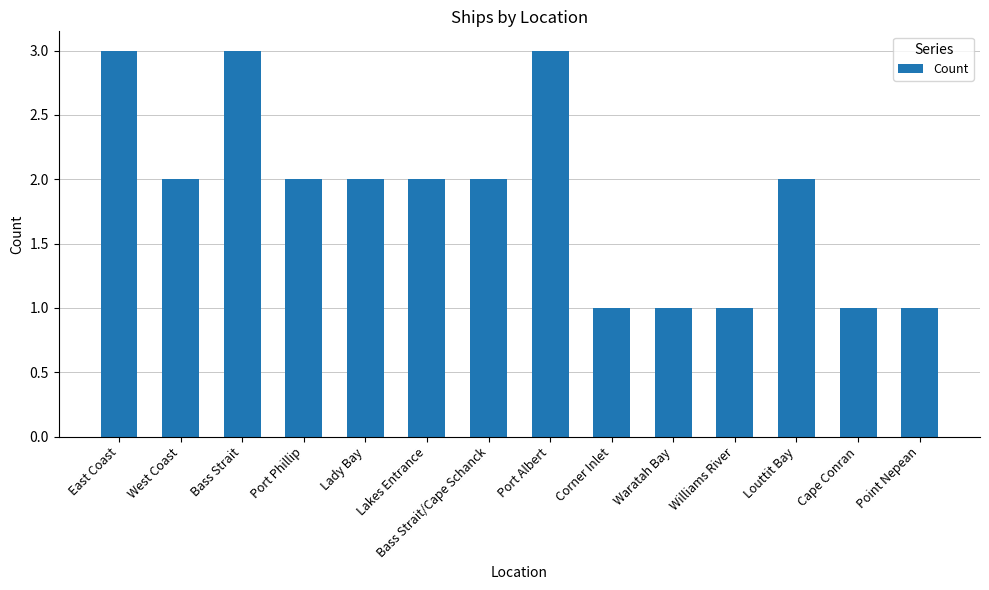

How many bars are there in total?

14